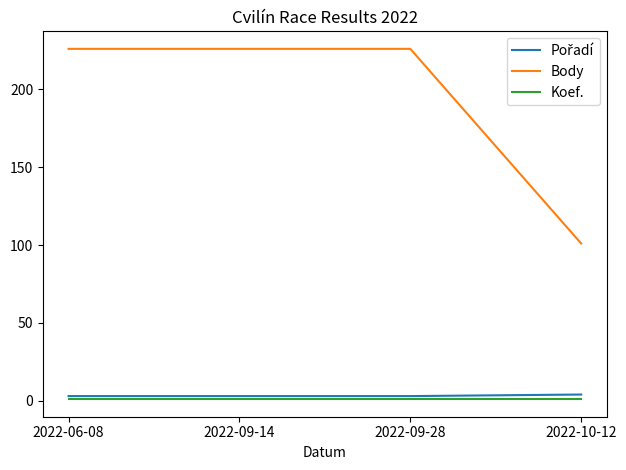

True or false: Koef. has a value of 1 at 2022-06-08.

True